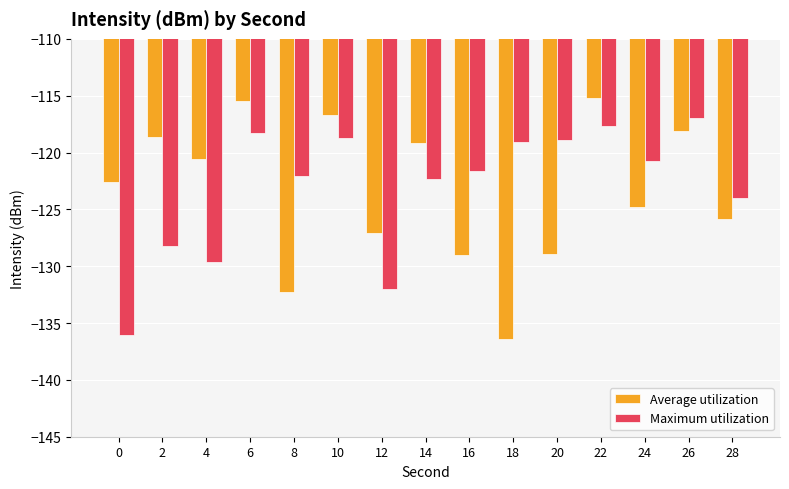

What is the total value across all series at 2?

-246.8